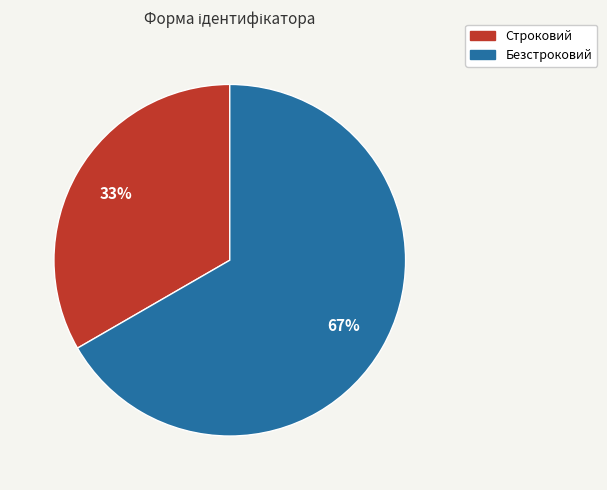

What percentage is the Безстроковий slice, to the nearest percent?

67%